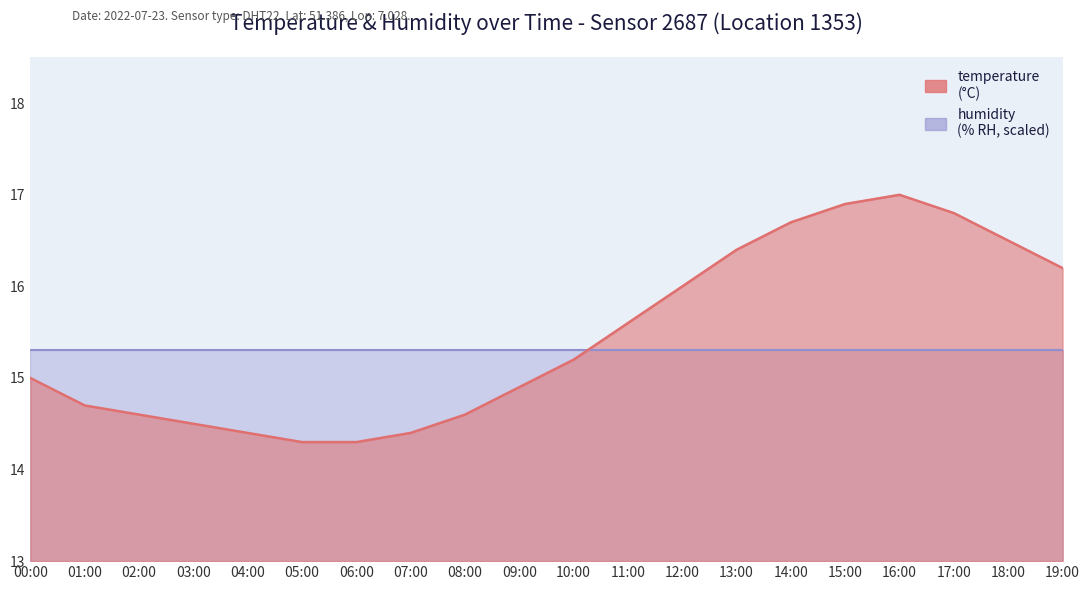

True or false: there are more than 2 points higher than both neighbors.

False